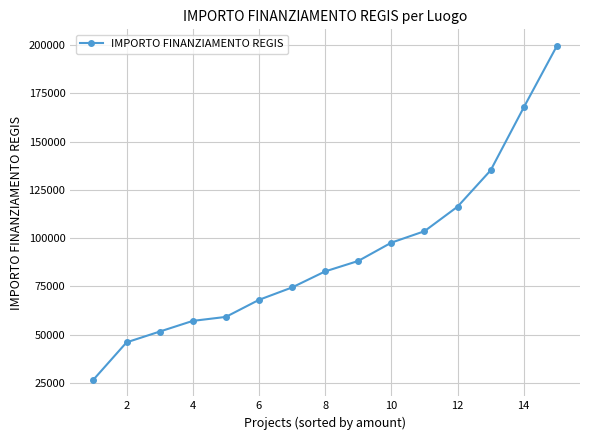

What is the greatest value displayed?

199567.7